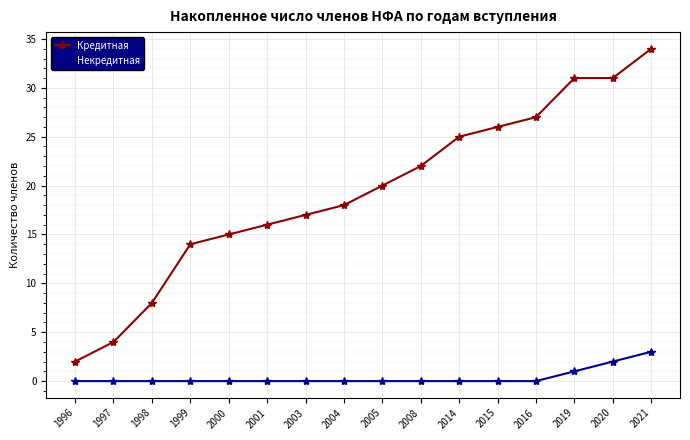

Is it true that Кредитная equals 36 at 2015?

False